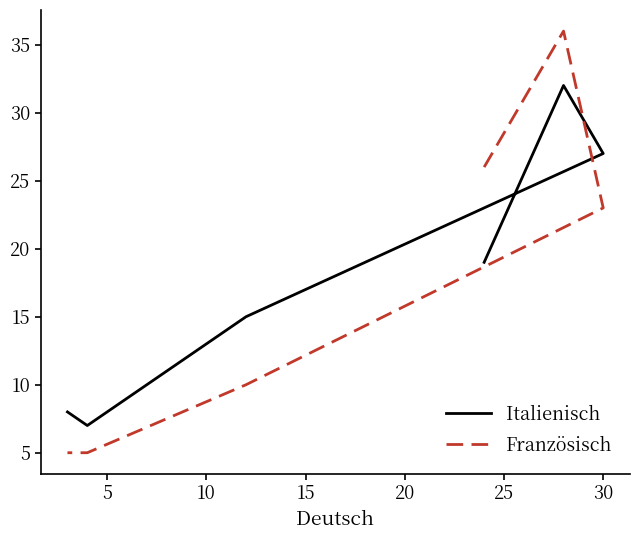

What is the difference between the maximum and minimum values in the Italienisch series?

25